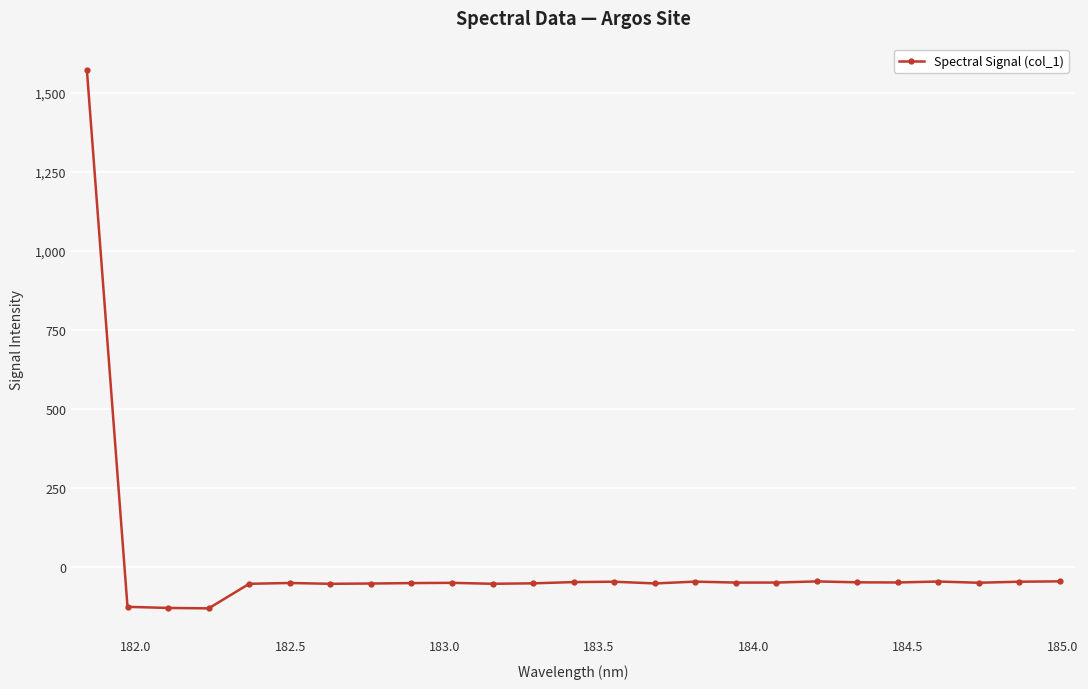

True or false: there are more than 0 points higher than both neighbors.

True